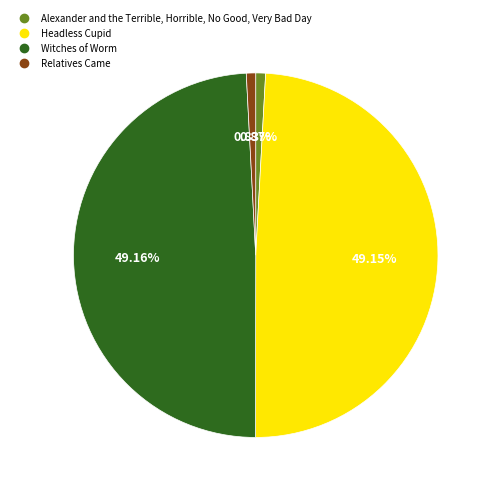

Rank the categories by value from lowest to highest.

Relatives Came, Alexander and the Terrible, Horrible, No Good, Very Bad Day, Headless Cupid, Witches of Worm